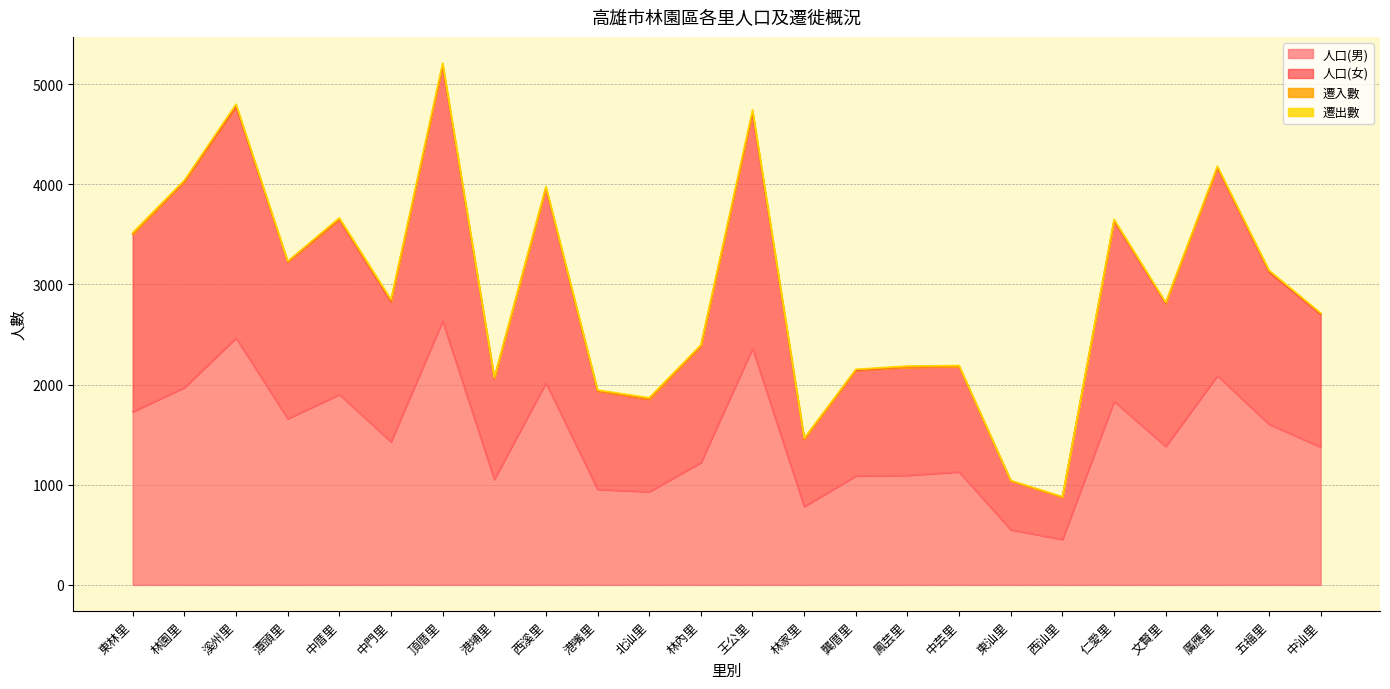

What is the lowest value of the 人口(男) series?

455